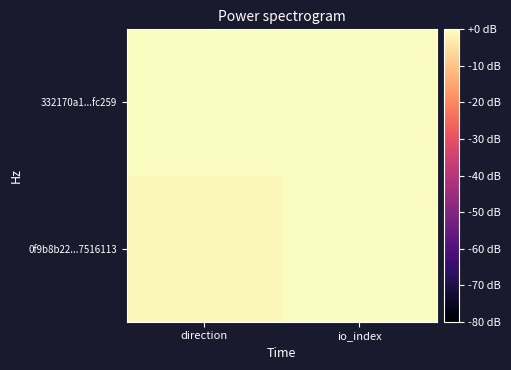

At direction, list the series in order from smallest to largest.

0f9b8b22...7516113, 332170a1...fc259